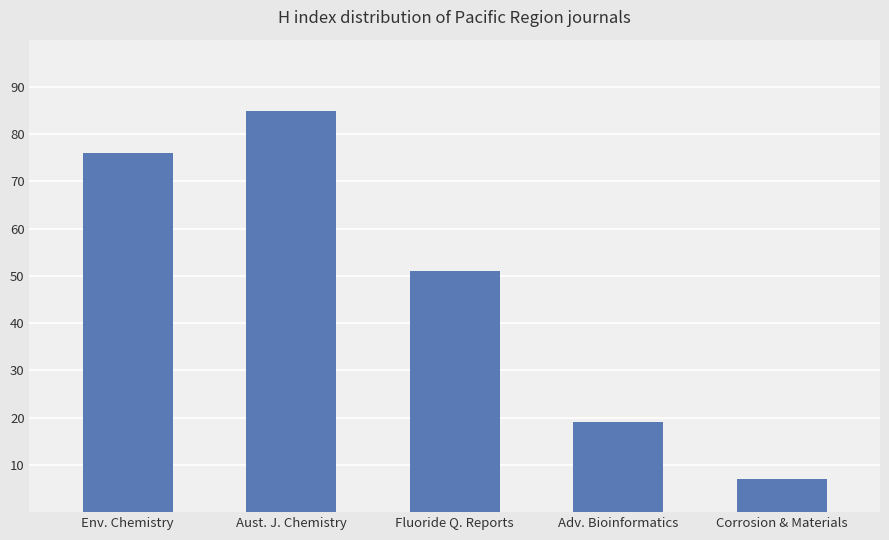

What is the minimum value shown in the chart?

7